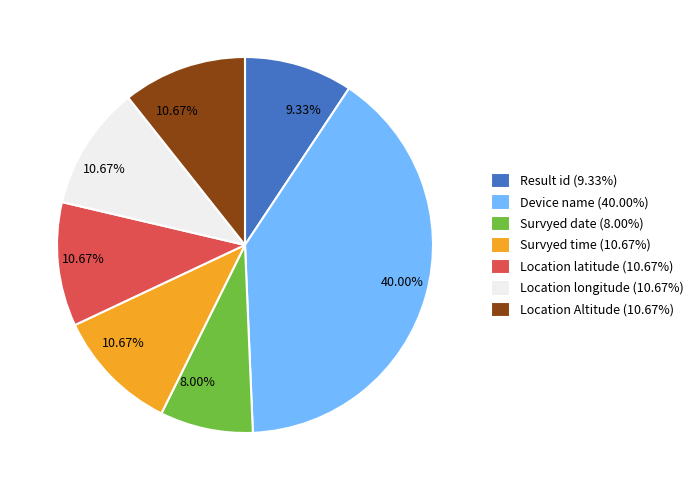

Approximately how many times larger is the value at Location Altitude compared to Survyed date?

1.3